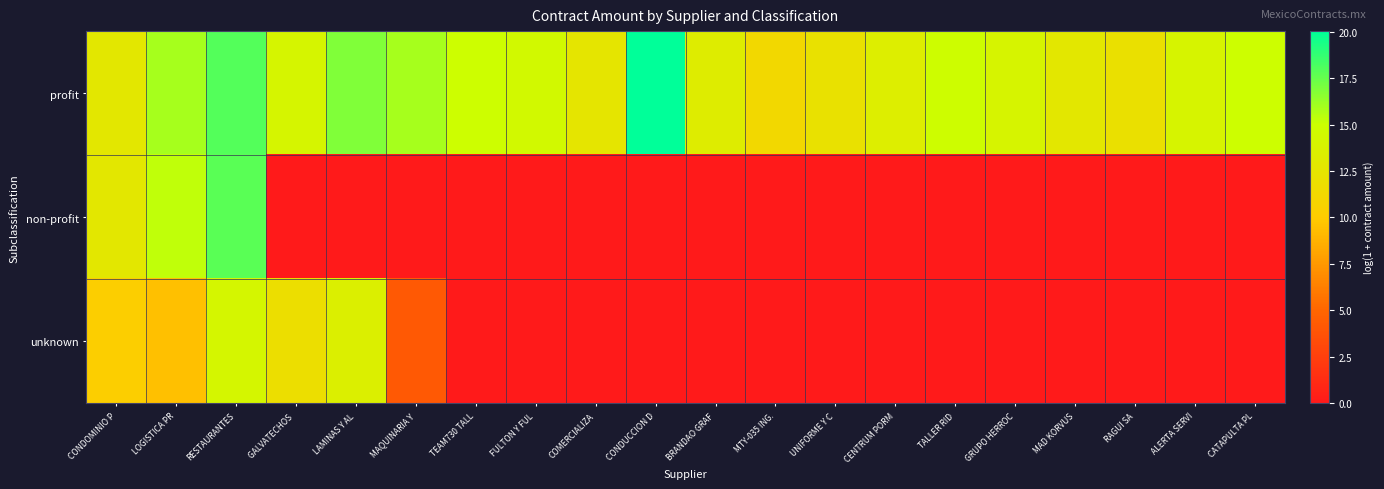

At BRANDAO GRAF, list the series in order from smallest to largest.

non-profit, unknown, profit